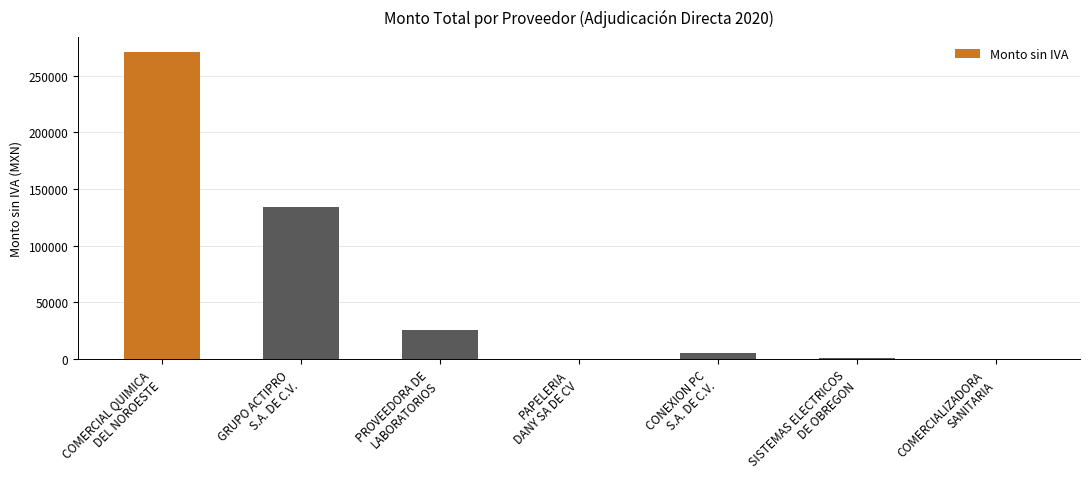

What is the sum of the values at COMERCIALIZADORA
SANITARIA and GRUPO ACTIPRO
S.A. DE C.V.?

134080.1